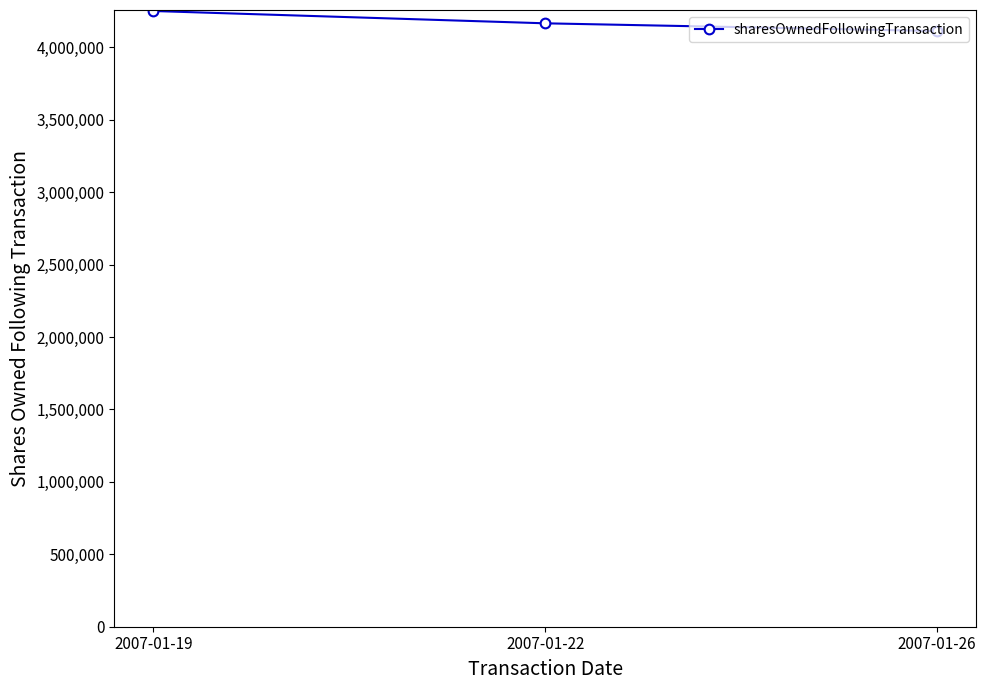

Which category has the lowest value across all series?

2007-01-26